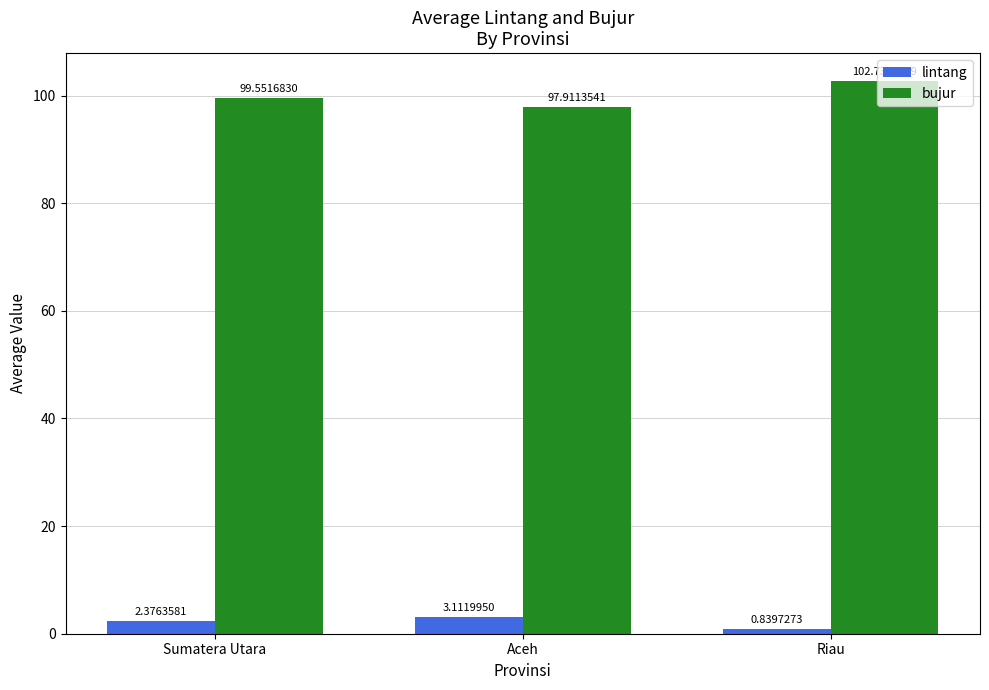

Which series has the widest spread of values?

bujur